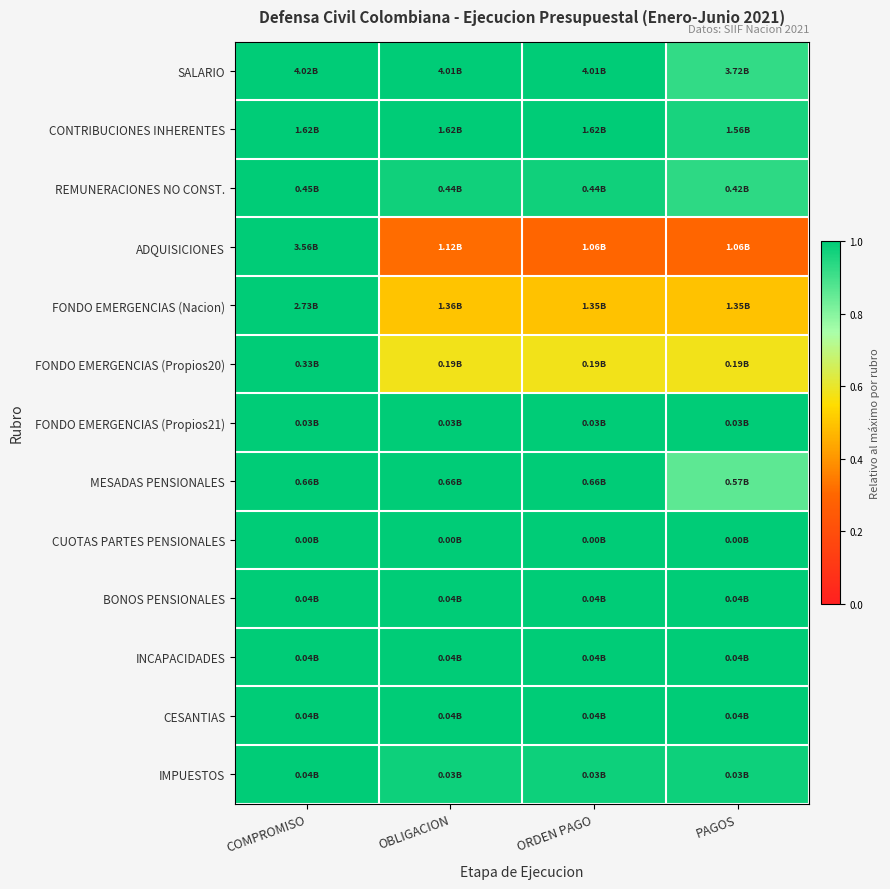

Between COMPROMISO and ORDEN PAGO, which series saw the biggest shift?

ADQUISICIONES